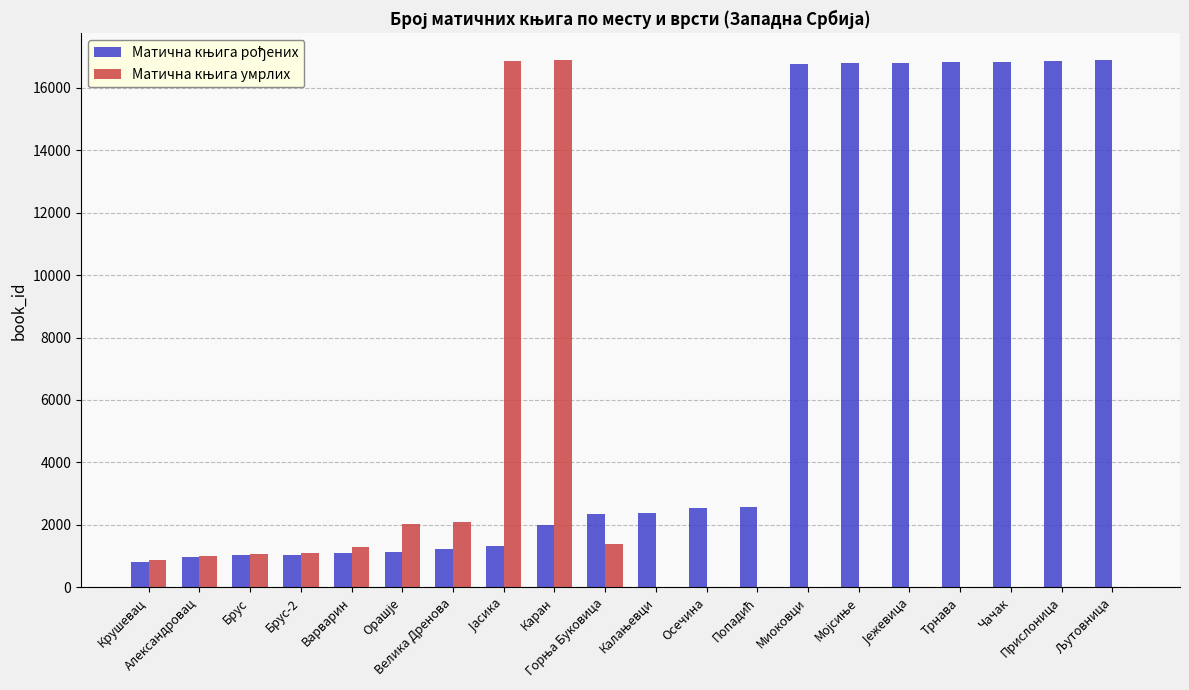

How many data points does each series have?

20